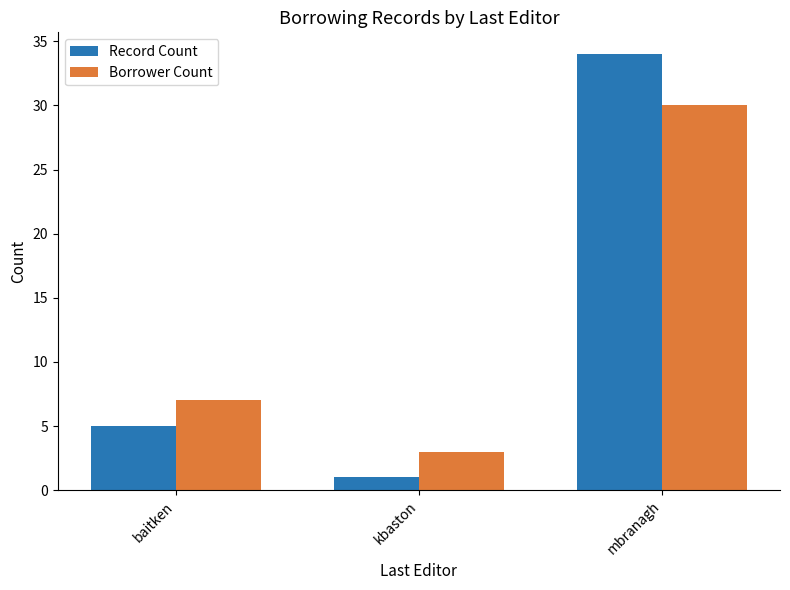

Is it true that Record Count equals 8 at baitken?

False